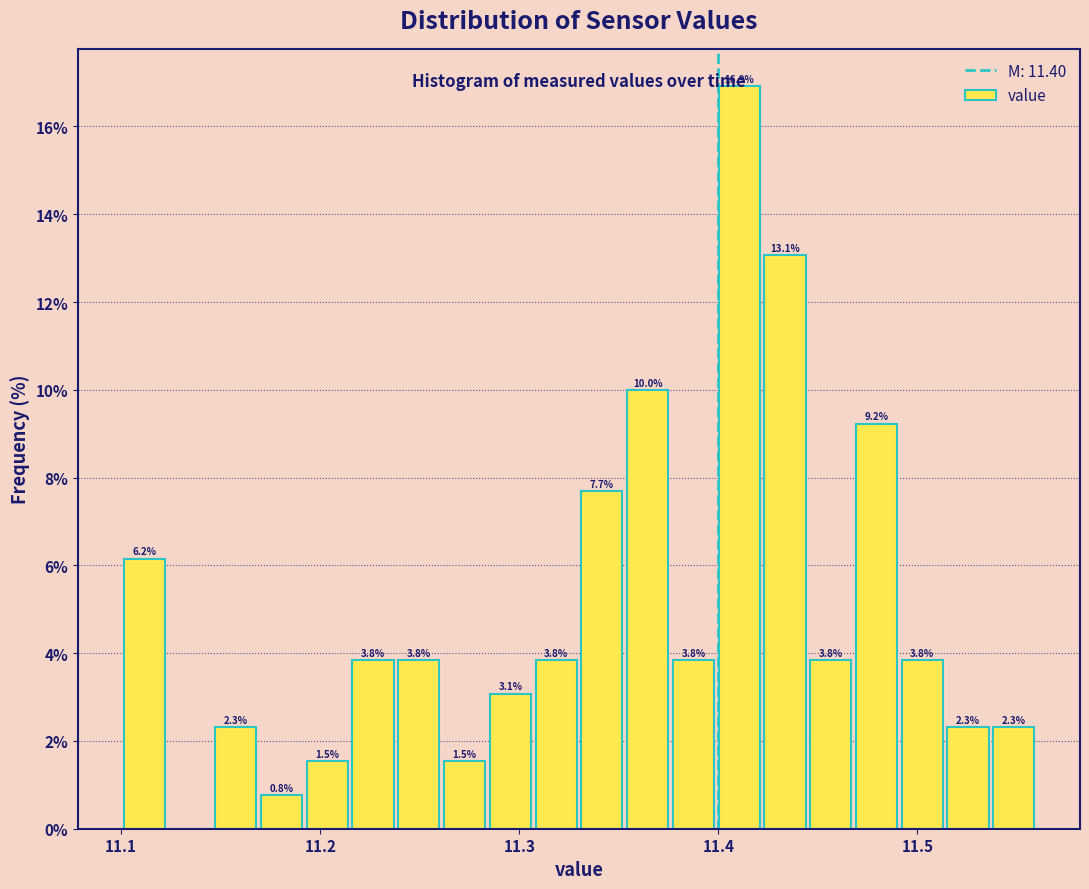

Read against the x-axis, roughly where is the centre of the tallest bar?

11.41